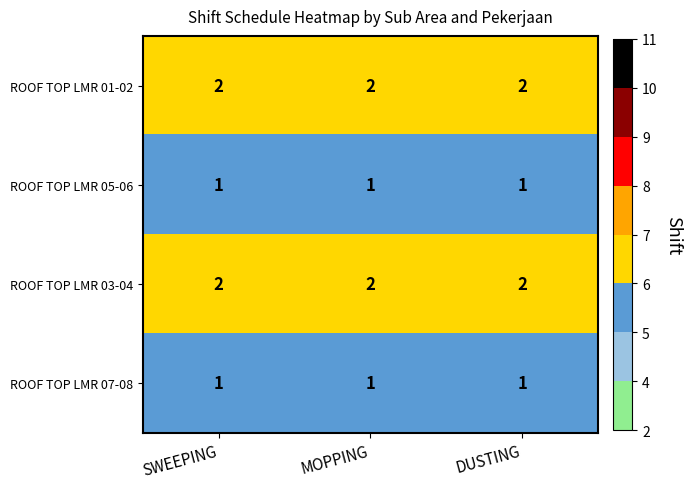

True or false: ROOF TOP LMR 07-08 has a value of 2 at SWEEPING.

False